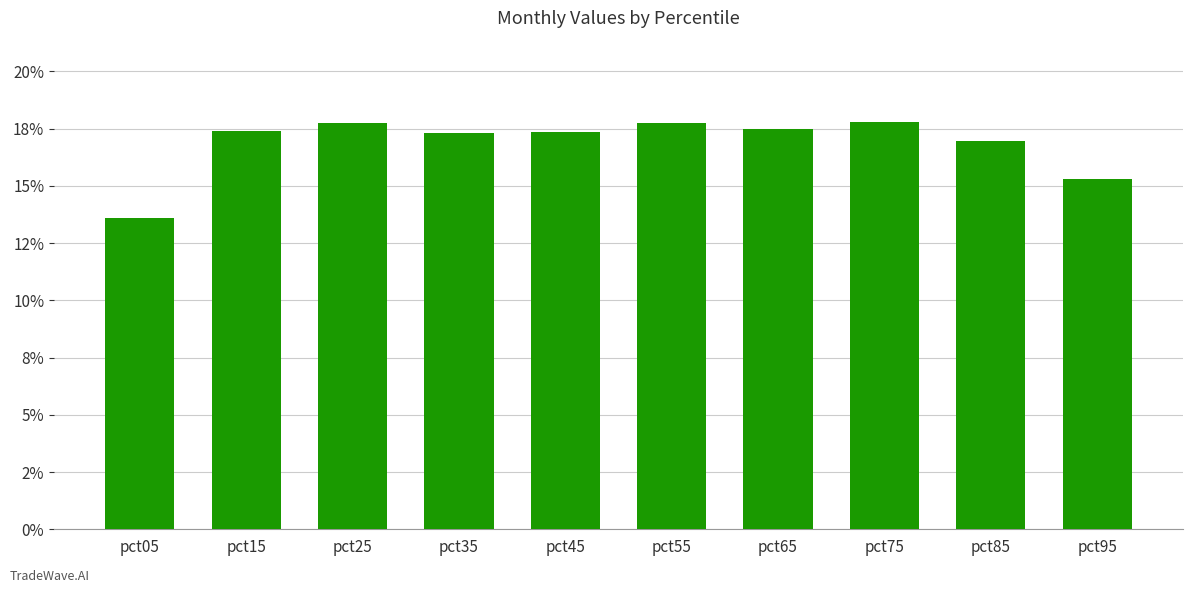

List the labels in order of value, largest first.

pct75, pct25, pct55, pct65, pct15, pct45, pct35, pct85, pct95, pct05